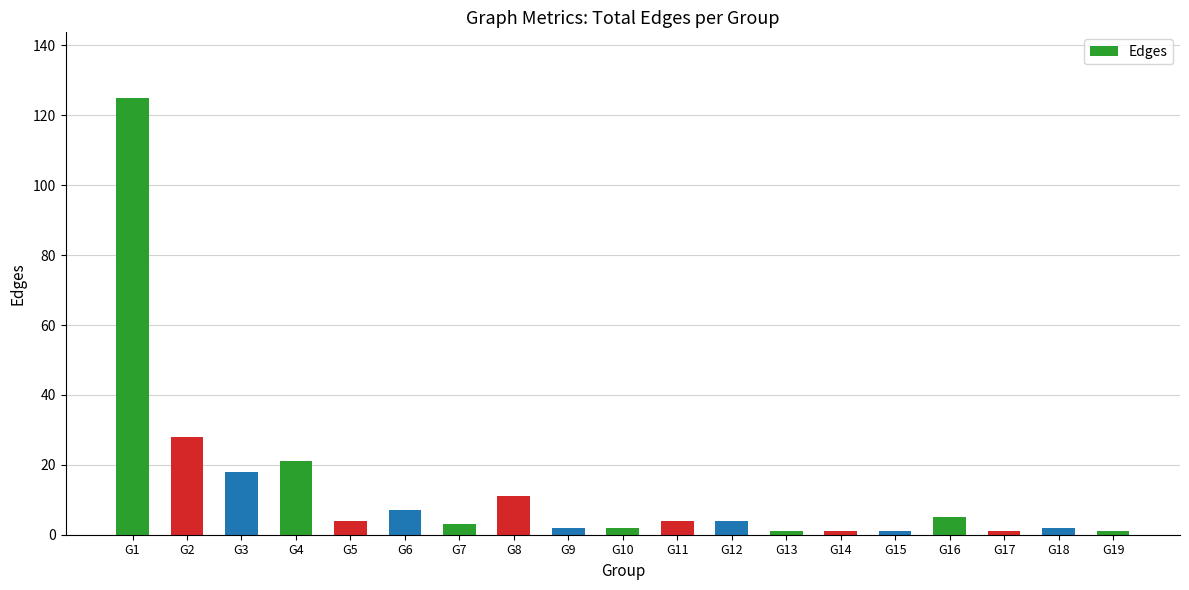

The chart shows a value of 1 at G13. True or false?

True